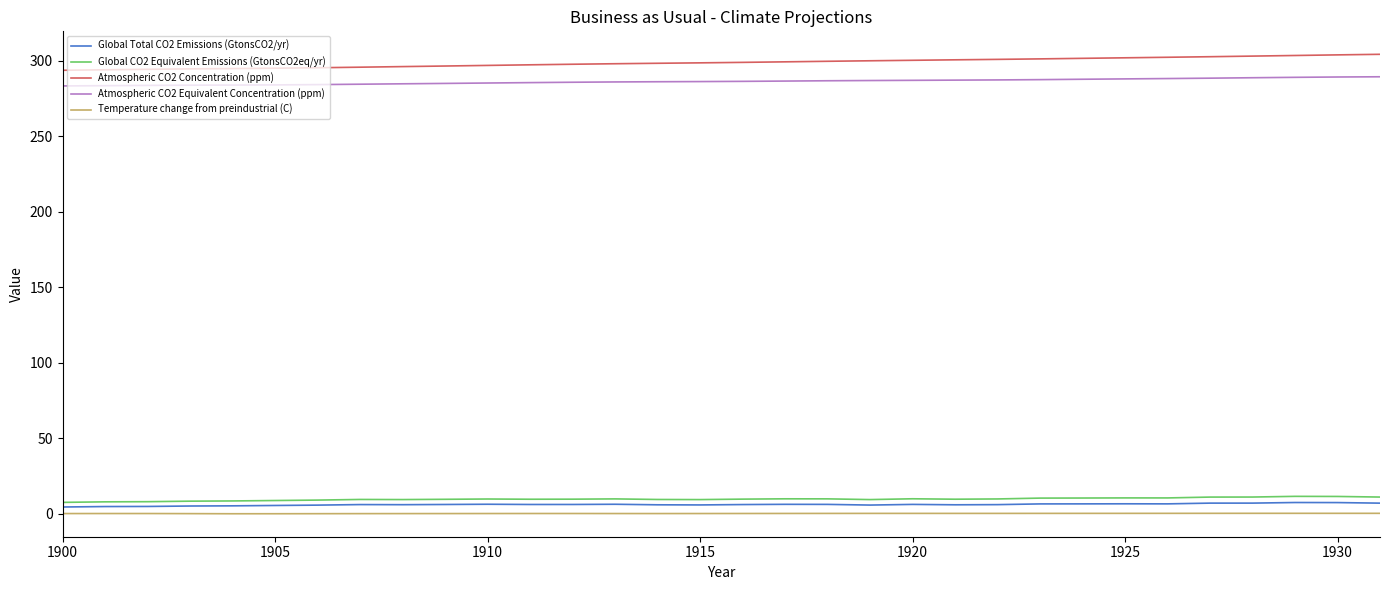

What is the maximum value shown in the chart?

304.1